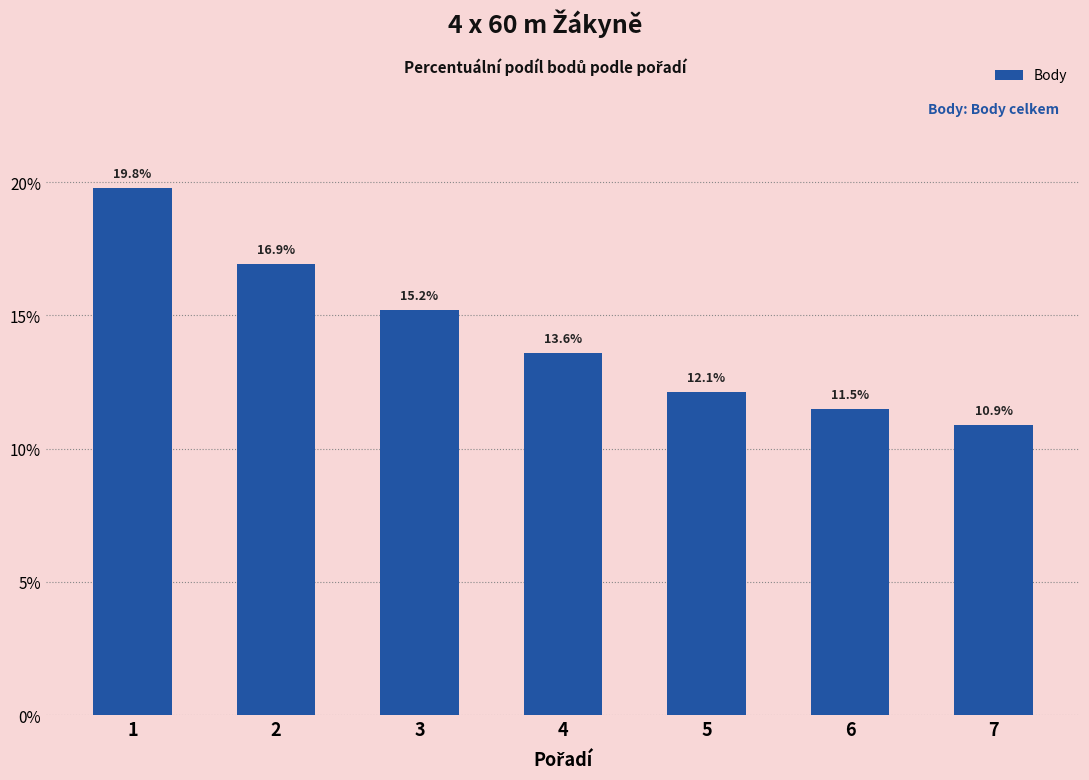

How many bars are there in total?

7